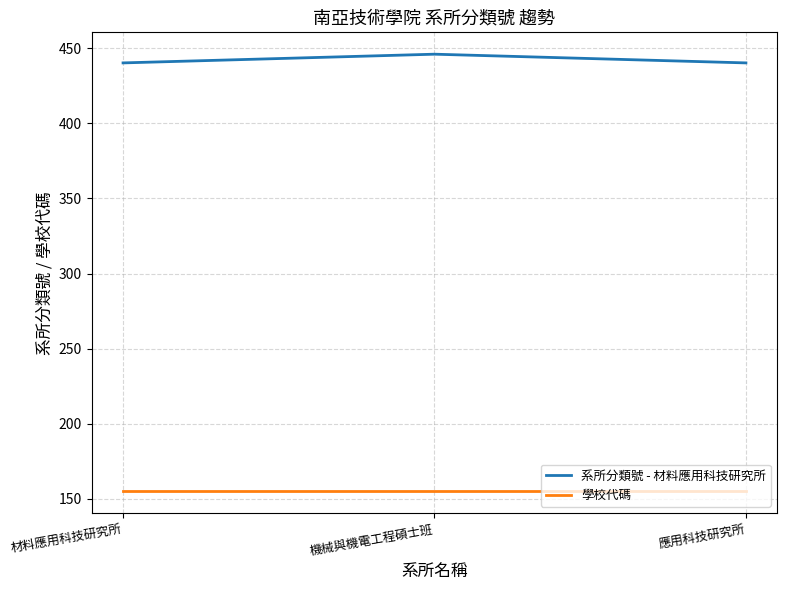

List the series in order of their peak value, highest first.

系所分類號 - 材料應用科技研究所, 學校代碼